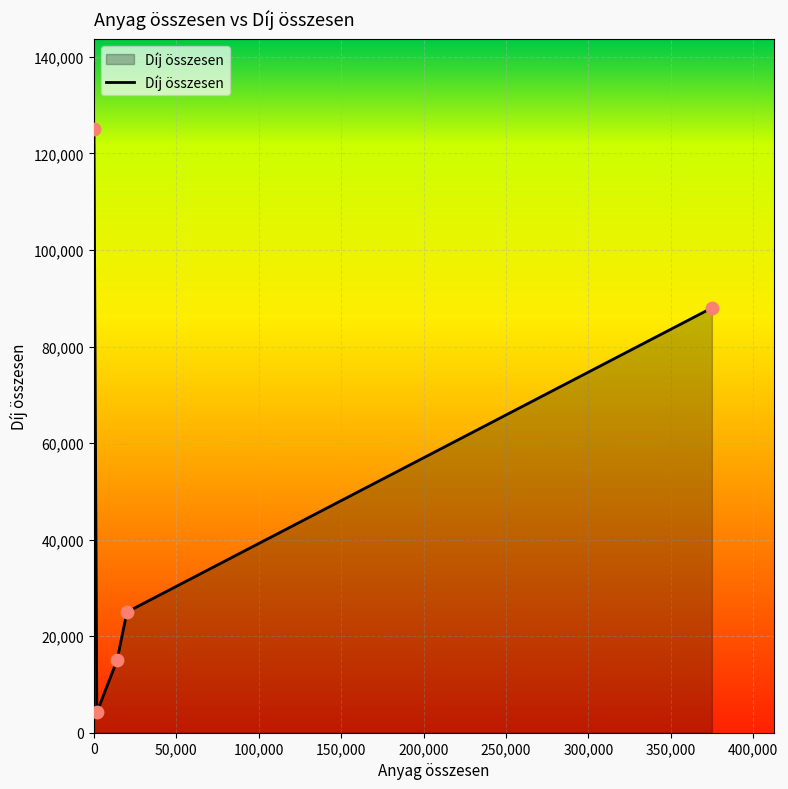

What is the difference between the second highest and second lowest values?

73000